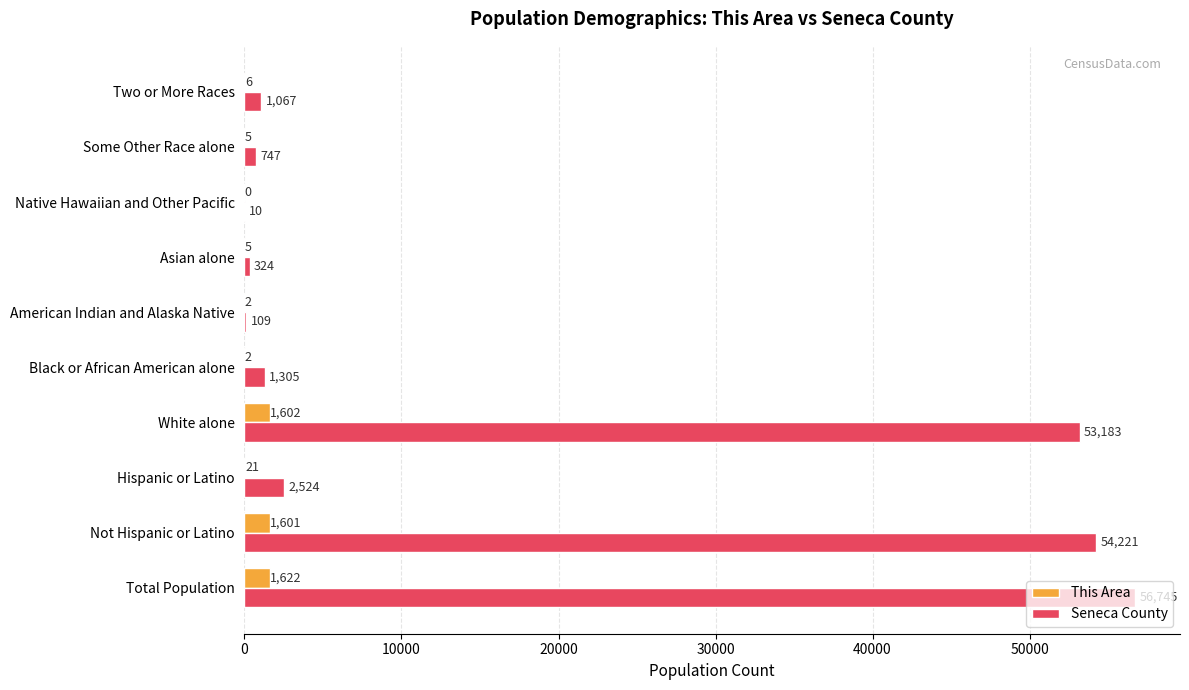

What are all the series names shown in the legend?

This Area, Seneca County